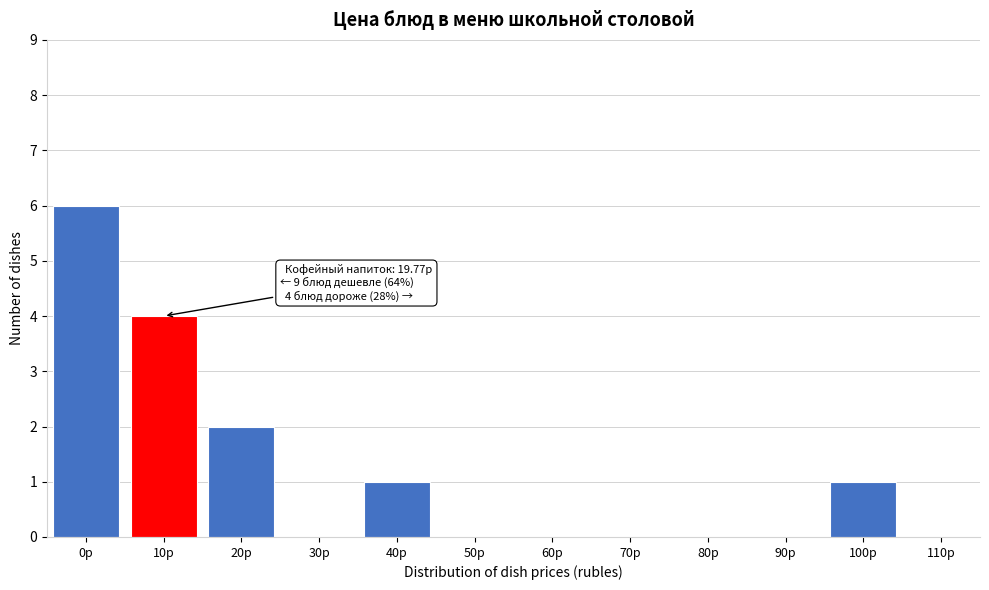

Reading left to right, extract all data points from this chart.

0р=6	10р=4	20р=2	30р=0	40р=1	50р=0	60р=0	70р=0	80р=0	90р=0	100р=1	110р=0